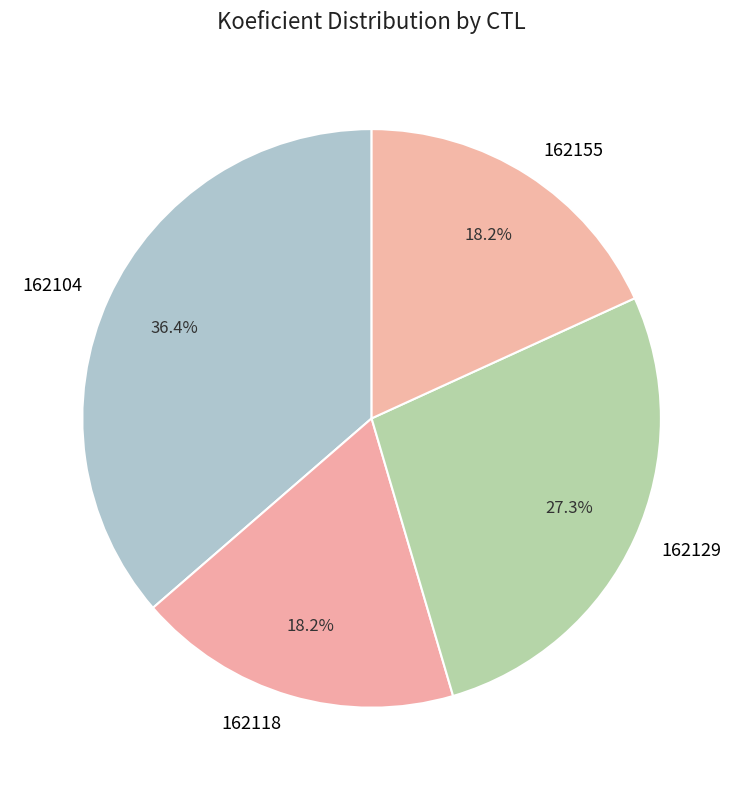

Which category has the biggest portion of the pie?

162104